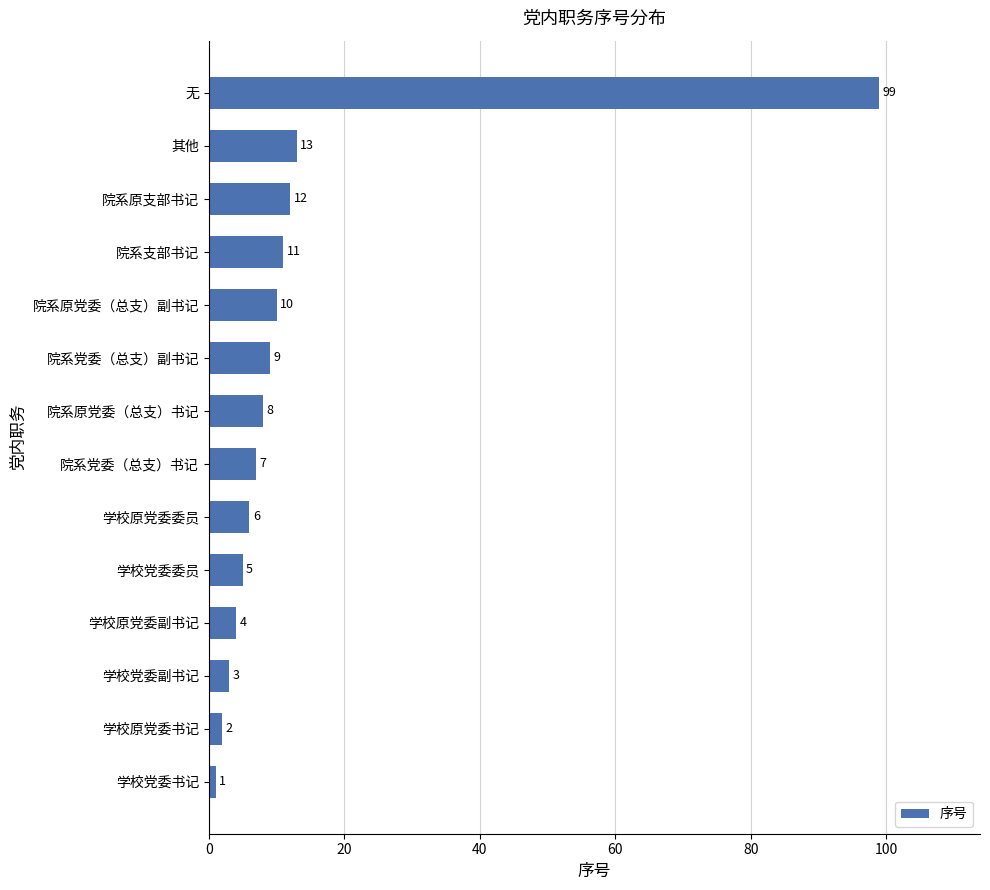

What is the difference between the second highest and minimum values?

12